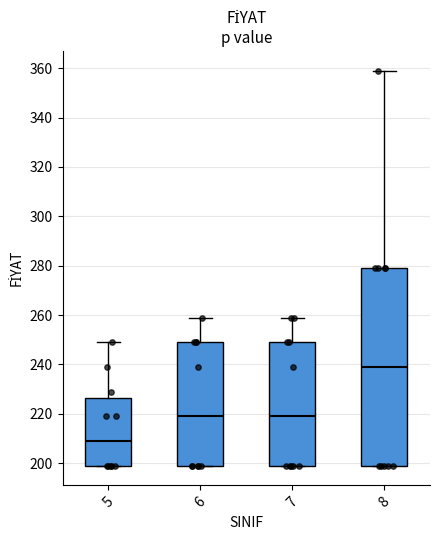

Which box is the tallest, from its lower edge to its upper edge?

8